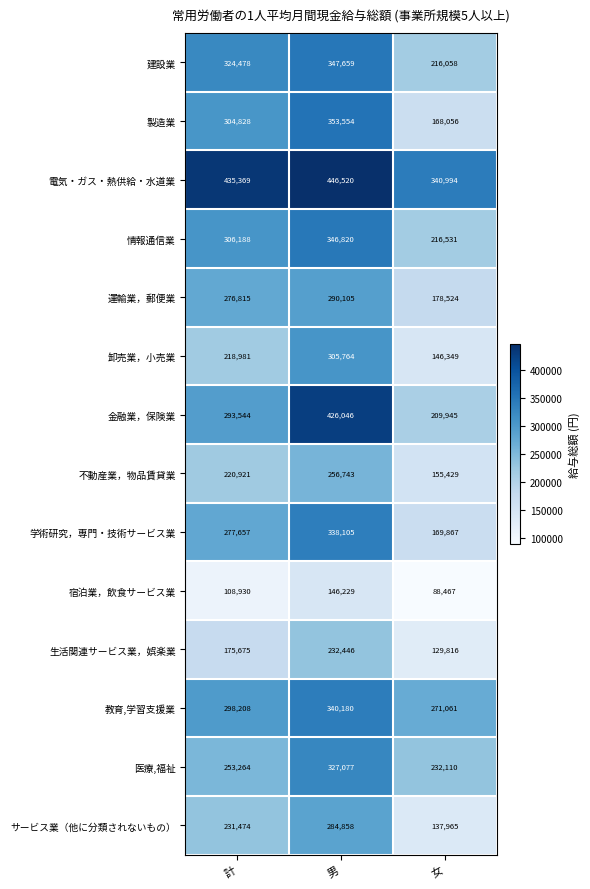

The 生活関連サービス業，娯楽業 series shows 204130 at 女. True or false?

False